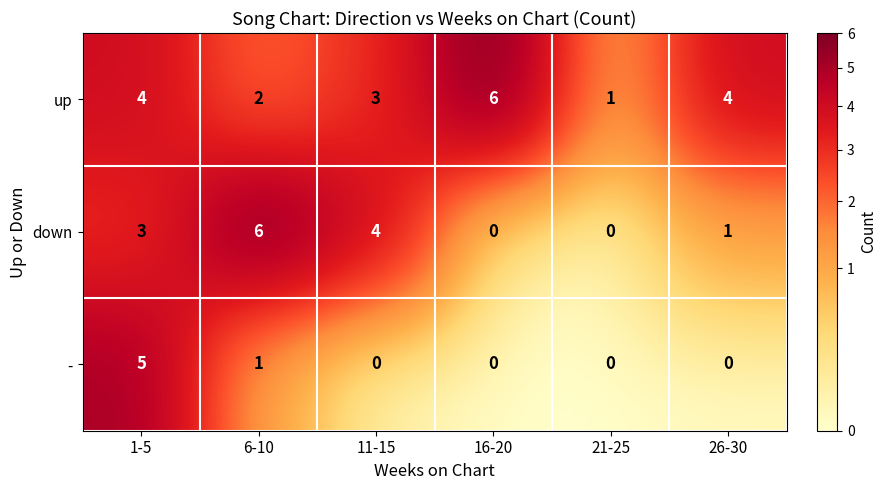

Count the down values in the range 0 to 4.

5